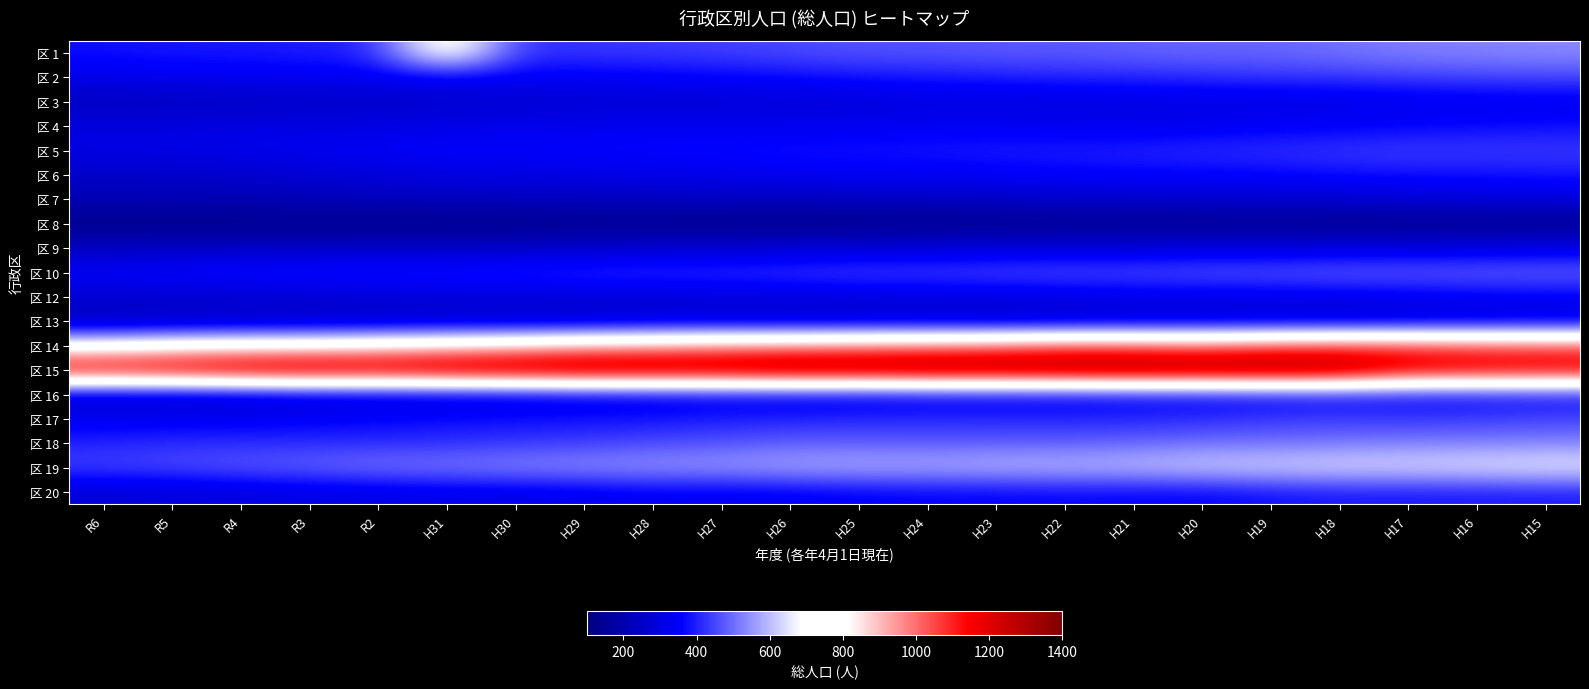

Reading left to right, what are all the values shown in this chart?

区 1: R6=377	R5=390	R4=389	R3=397	R2=408	H31=816	H30=419	H29=431	H28=434	H27=442	H26=454	H25=467	H24=465	H23=476	H22=474	H21=485	H20=492	H19=489	H18=507	H17=523	H16=527	H15=536
区 2: R6=331	R5=332	R4=339	R3=341	R2=341	H31=350	H30=349	H29=348	H28=356	H27=363	H26=373	H25=386	H24=392	H23=399	H22=409	H21=410	H20=419	H19=429	H18=431	H17=442	H16=452	H15=453
区 3: R6=225	R5=233	R4=235	R3=243	R2=248	H31=255	H30=265	H29=270	H28=274	H27=274	H26=277	H25=284	H24=298	H23=293	H22=301	H21=301	H20=306	H19=307	H18=310	H17=319	H16=322	H15=327
区 4: R6=299	R5=299	R4=307	R3=307	R2=307	H31=317	H30=324	H29=327	H28=334	H27=329	H26=334	H25=331	H24=338	H23=338	H22=330	H21=323	H20=331	H19=344	H18=350	H17=360	H16=365	H15=374
区 5: R6=309	R5=317	R4=323	R3=337	R2=348	H31=357	H30=359	H29=362	H28=368	H27=374	H26=380	H25=386	H24=388	H23=394	H22=398	H21=404	H20=417	H19=419	H18=429	H17=436	H16=435	H15=434
区 6: R6=254	R5=254	R4=264	R3=274	R2=291	H31=303	H30=309	H29=312	H28=321	H27=326	H26=339	H25=344	H24=345	H23=351	H22=356	H21=363	H20=359	H19=366	H18=378	H17=382	H16=381	H15=388
区 7: R6=210	R5=208	R4=212	R3=221	R2=227	H31=233	H30=231	H29=235	H28=238	H27=240	H26=235	H25=241	H24=242	H23=251	H22=264	H21=262	H20=270	H19=276	H18=272	H17=289	H16=297	H15=300
区 8: R6=123	R5=121	R4=121	R3=120	R2=117	H31=120	H30=123	H29=125	H28=124	H27=120	H26=119	H25=120	H24=122	H23=123	H22=124	H21=128	H20=124	H19=134	H18=121	H17=123	H16=125	H15=123
区 9: R6=228	R5=238	R4=242	R3=243	R2=247	H31=243	H30=247	H29=255	H28=265	H27=264	H26=274	H25=277	H24=284	H23=286	H22=288	H21=288	H20=294	H19=288	H18=299	H17=299	H16=303	H15=310
区 10: R6=361	R5=373	R4=382	R3=389	R2=394	H31=396	H30=407	H29=422	H28=424	H27=428	H26=437	H25=450	H24=447	H23=458	H22=464	H21=460	H20=475	H19=476	H18=488	H17=484	H16=490	H15=492
区 12: R6=269	R5=263	R4=271	R3=275	R2=278	H31=285	H30=284	H29=286	H28=287	H27=291	H26=292	H25=298	H24=301	H23=301	H22=310	H21=321	H20=318	H19=320	H18=324	H17=332	H16=341	H15=346
区 13: R6=221	R5=238	R4=242	R3=245	R2=248	H31=256	H30=254	H29=258	H28=269	H27=270	H26=263	H25=262	H24=265	H23=254	H22=256	H21=262	H20=264	H19=269	H18=266	H17=271	H16=278	H15=286
区 14: R6=728	R5=758	R4=777	R3=775	R2=807	H31=827	H30=853	H29=892	H28=909	H27=935	H26=943	H25=961	H24=968	H23=987	H22=1022	H21=1013	H20=996	H19=1028	H18=1044	H17=1047	H16=1029	H15=1023
区 15: R6=1221	R5=1248	R4=1286	R3=1308	R2=1284	H31=1319	H30=1331	H29=1349	H28=1339	H27=1331	H26=1364	H25=1349	H24=1370	H23=1360	H22=1365	H21=1374	H20=1361	H19=1376	H18=1350	H17=1239	H16=1226	H15=1217
区 16: R6=253	R5=247	R4=254	R3=272	R2=278	H31=280	H30=286	H29=300	H28=308	H27=320	H26=314	H25=316	H24=324	H23=332	H22=332	H21=345	H20=346	H19=352	H18=362	H17=361	H16=361	H15=369
区 17: R6=334	R5=339	R4=342	R3=349	R2=362	H31=374	H30=377	H29=383	H28=383	H27=397	H26=402	H25=408	H24=411	H23=409	H22=406	H21=408	H20=415	H19=432	H18=437	H17=428	H16=435	H15=446
区 18: R6=403	R5=416	R4=415	R3=415	R2=413	H31=415	H30=427	H29=434	H28=452	H27=461	H26=478	H25=479	H24=472	H23=476	H22=478	H21=486	H20=500	H19=501	H18=508	H17=520	H16=521	H15=523
区 19: R6=446	R5=458	R4=476	R3=490	R2=518	H31=522	H30=539	H29=549	H28=559	H27=565	H26=583	H25=591	H24=589	H23=603	H22=604	H21=613	H20=636	H19=641	H18=653	H17=652	H16=663	H15=676
区 20: R6=280	R5=284	R4=295	R3=306	R2=306	H31=318	H30=316	H29=326	H28=339	H27=334	H26=339	H25=349	H24=356	H23=357	H22=362	H21=358	H20=357	H19=377	H18=387	H17=386	H16=390	H15=391